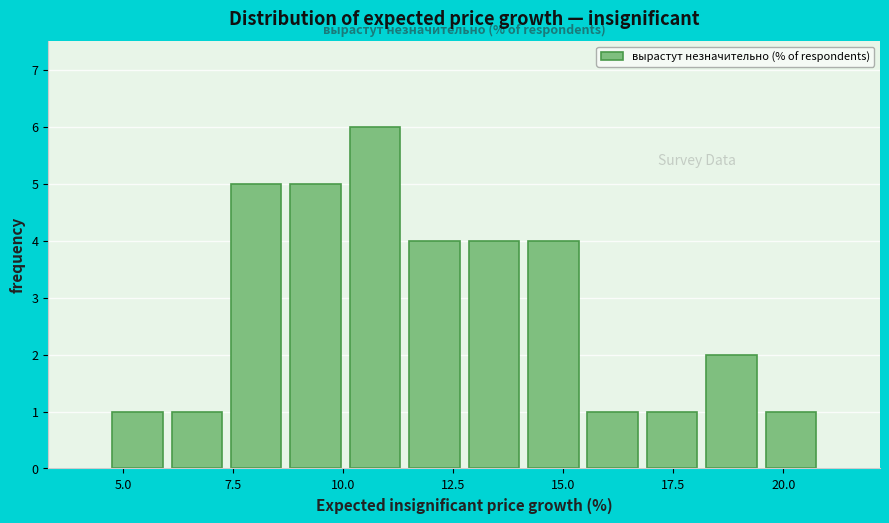

Read against the x-axis, roughly where is the centre of the tallest bar?

10.5